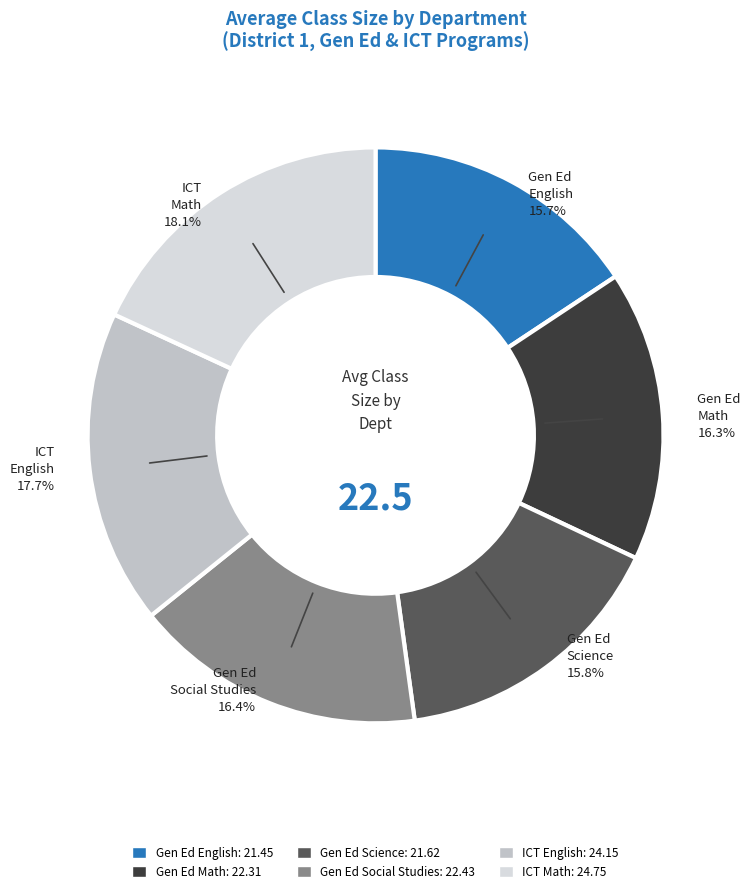

Does any single category account for the majority?

No